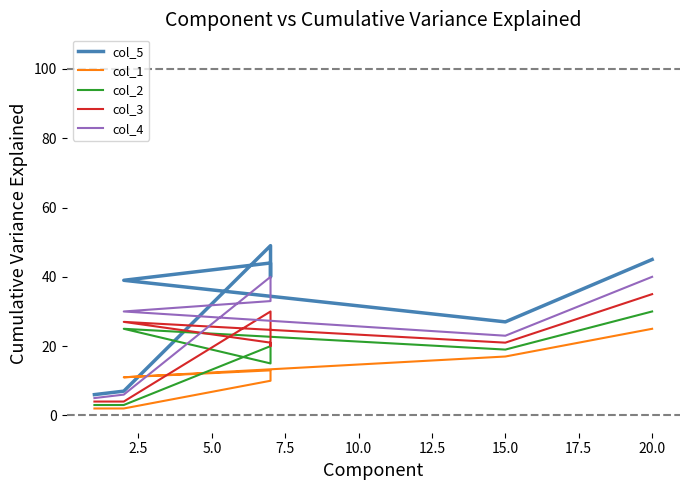

What is the sum of all col_3 values?

162